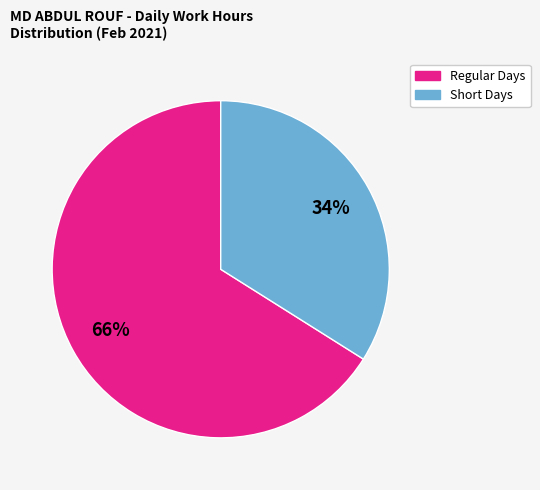

Is there a majority slice in this chart?

Yes